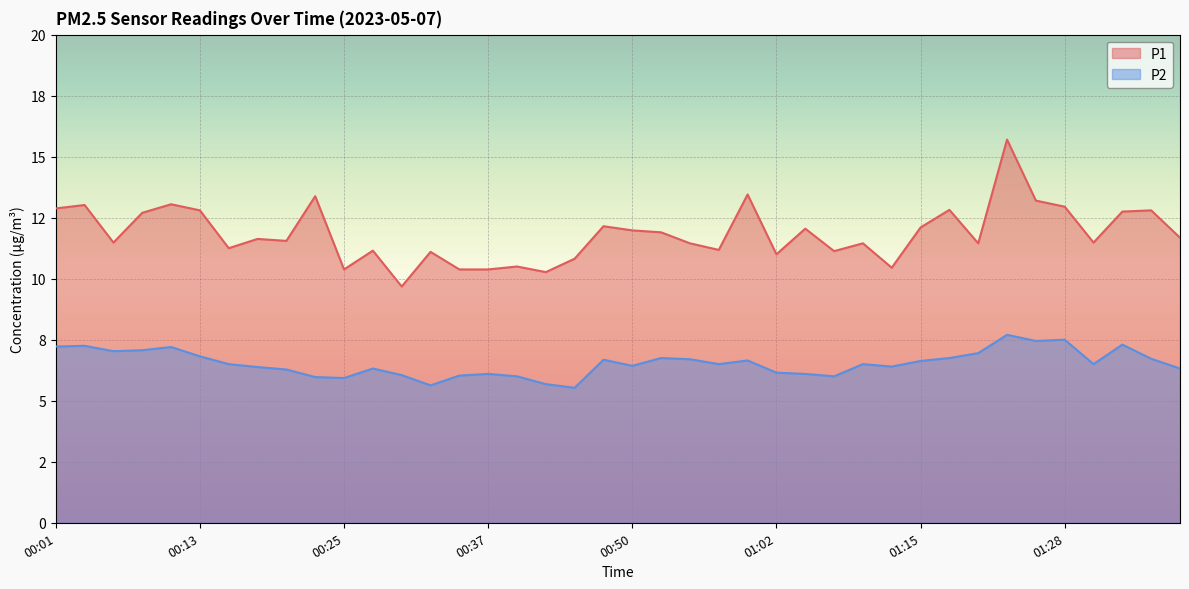

At which category is the sum across all series the highest?

01:23